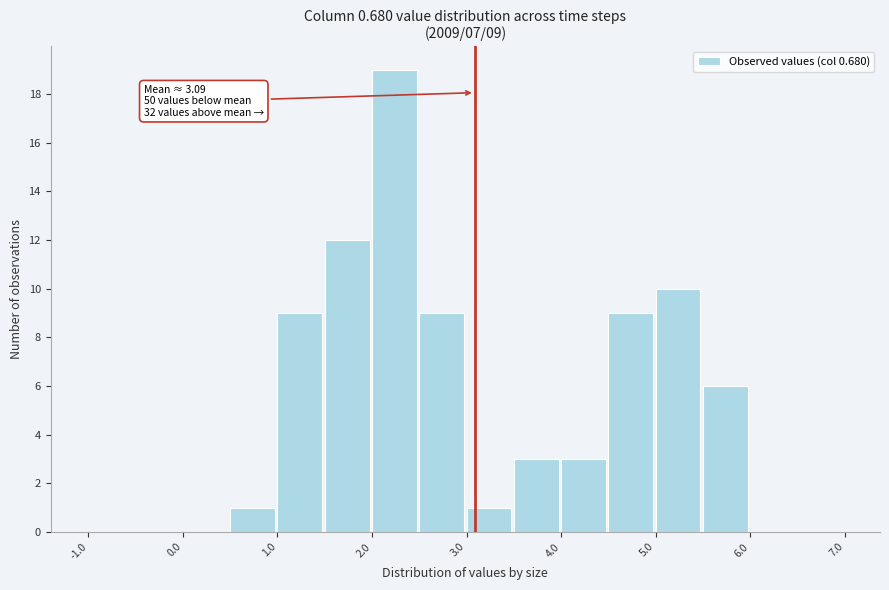

Over which range of the x-axis is the bar tallest?

2.0 to 2.5